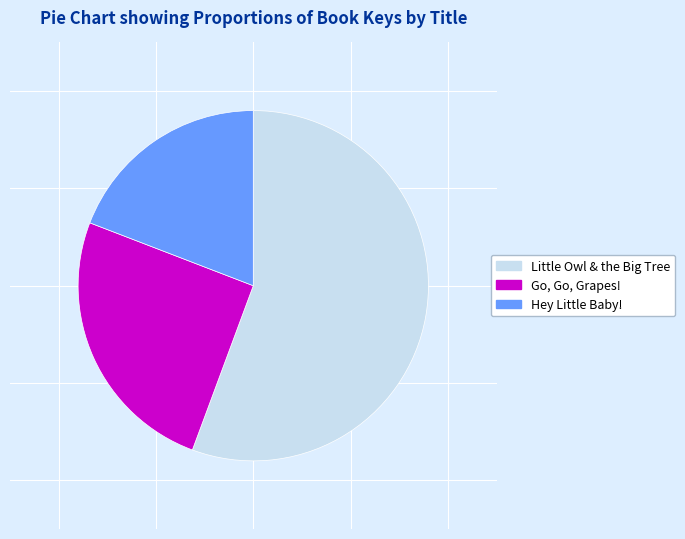

How many slices are in this pie chart?

3